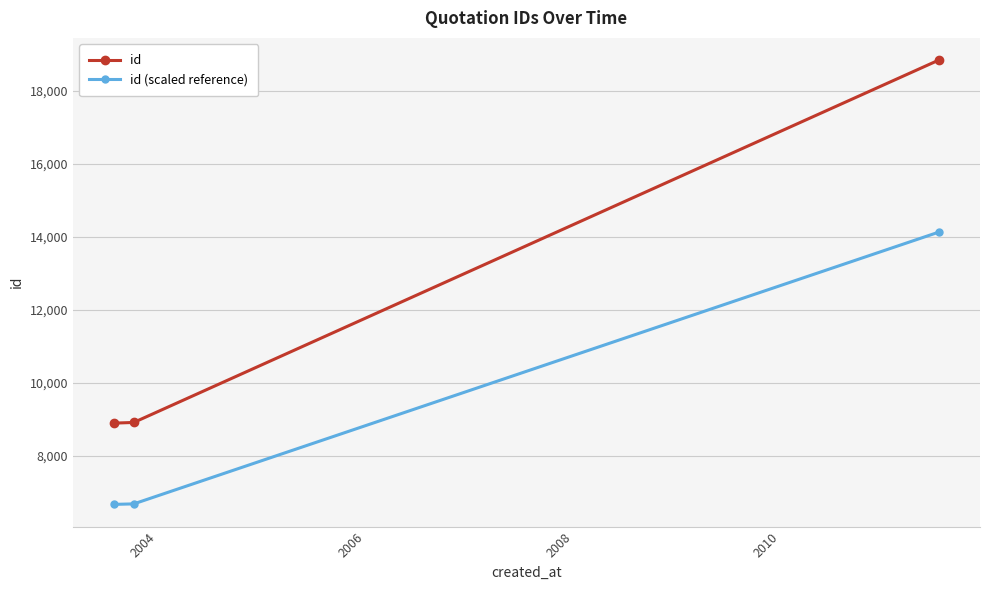

What is the sum of all id (scaled reference) values?

27505.5